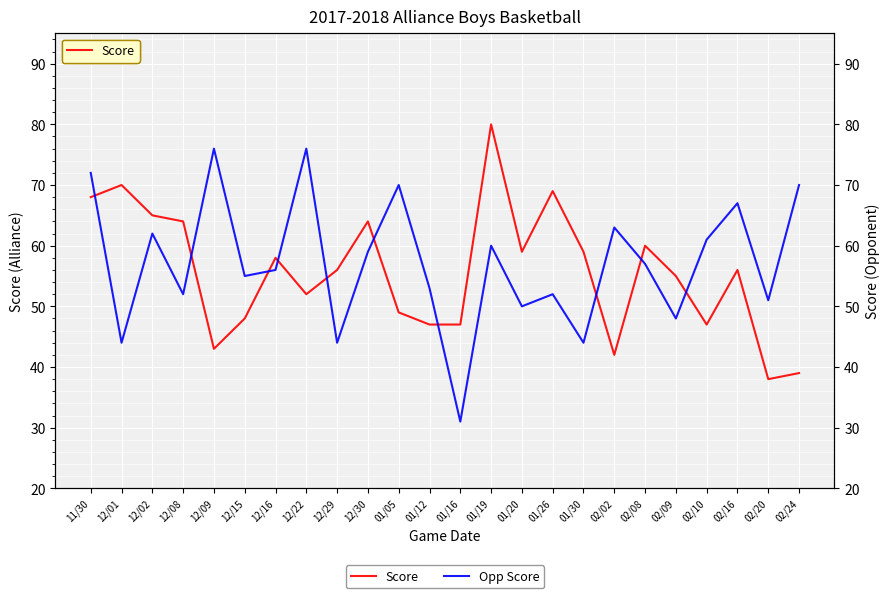

What is the value of the Opp Score point at the 15th from the left?

50